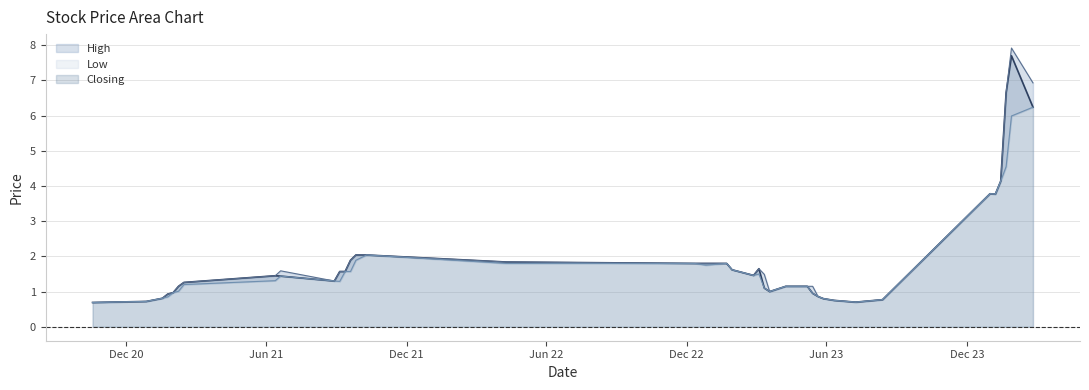

How many series are shown in this chart?

3